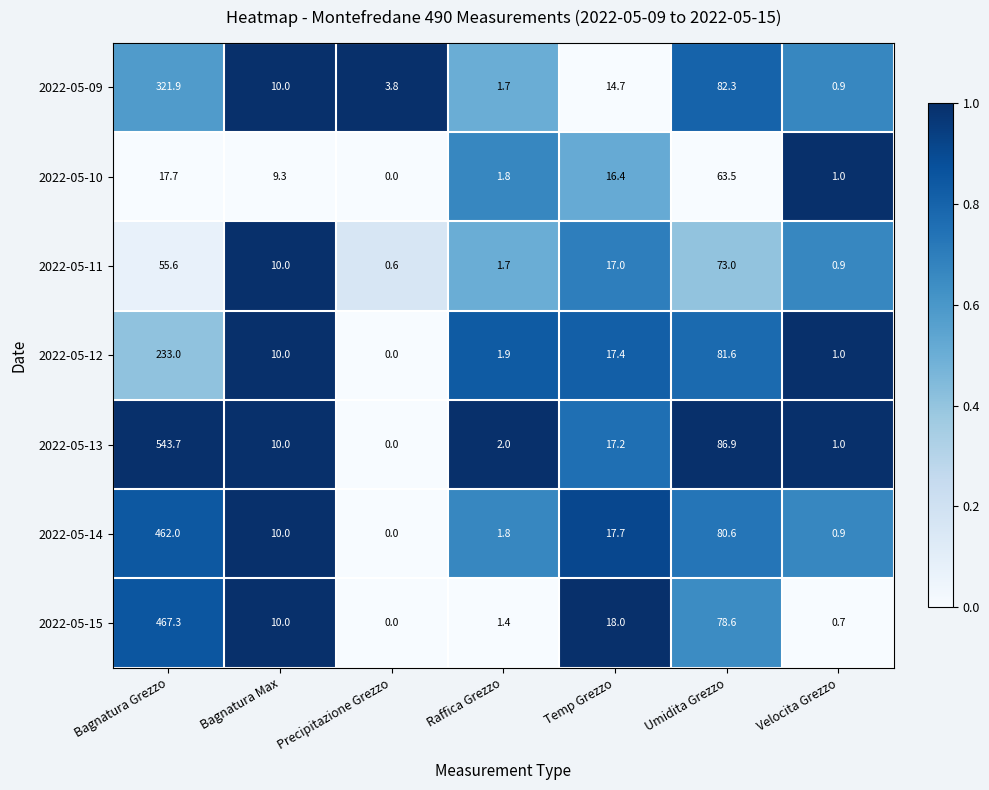

What is the difference between the maximum and minimum values in the 2022-05-12 series?

233.0